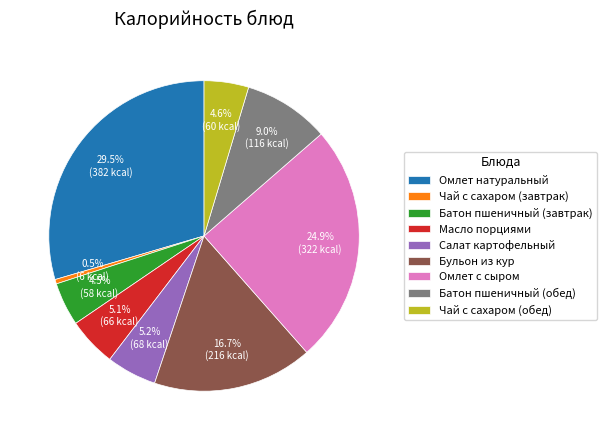

What is the largest slice in the pie chart?

Омлет натуральный